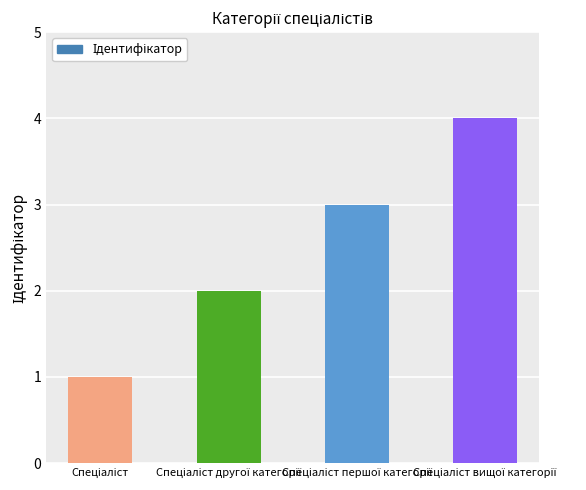

What is the maximum value shown in the chart?

4